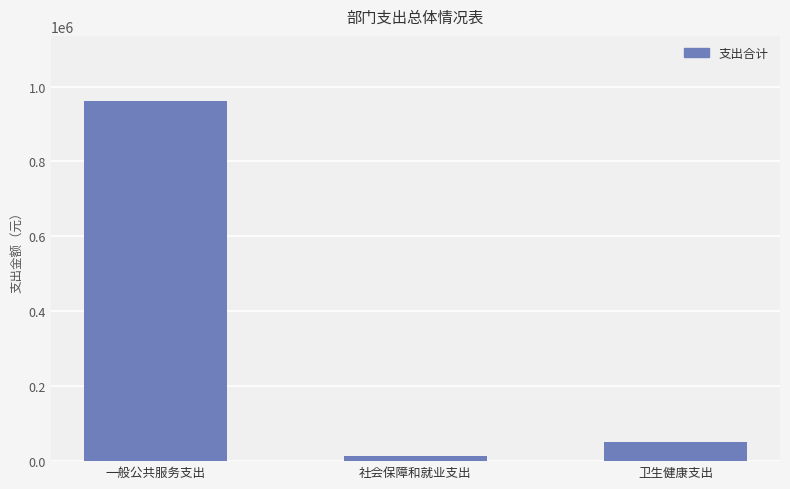

At which category does the chart reach its peak across all series?

一般公共服务支出